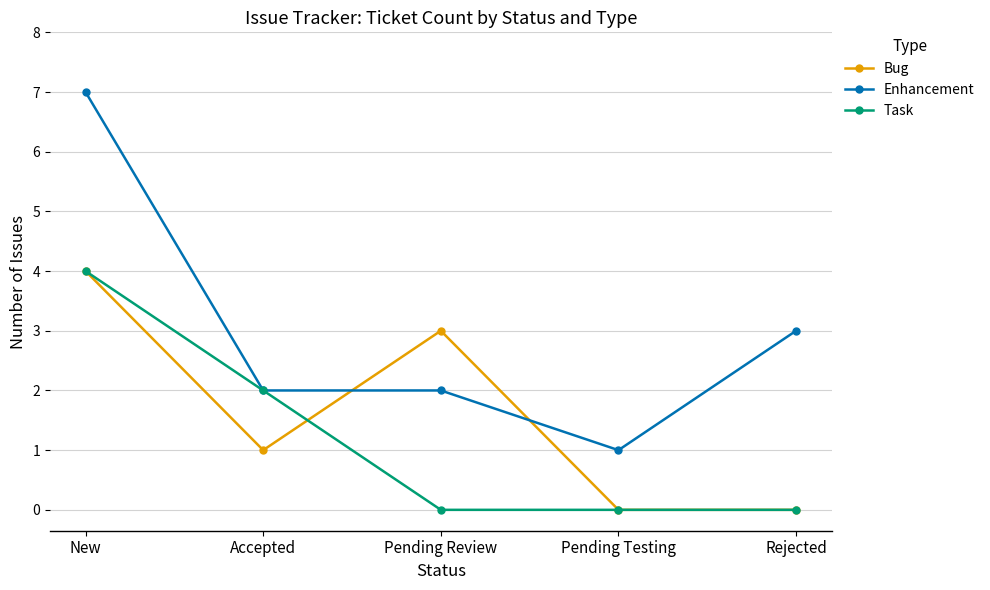

What is the label of the 3rd point from the right?

Pending Review